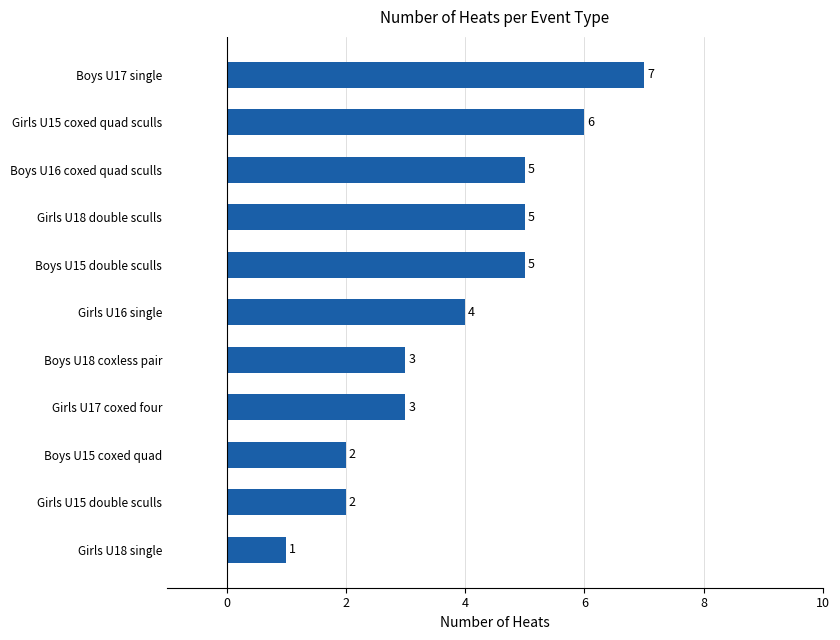

At which label is the value closest to 4?

Girls U16 single